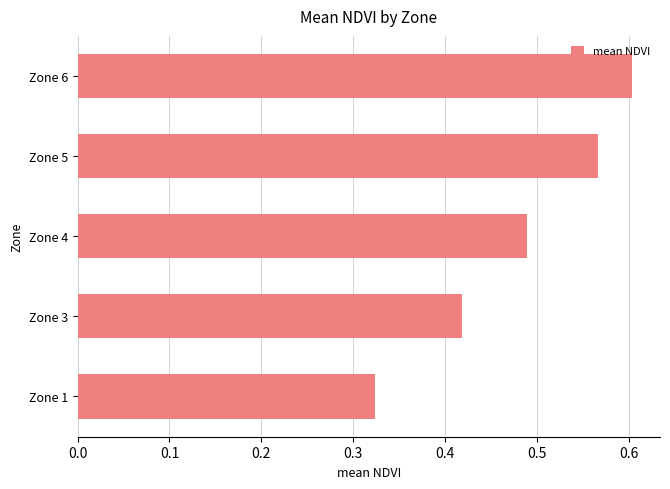

The value at Zone 1 is 0.1. True or false?

False